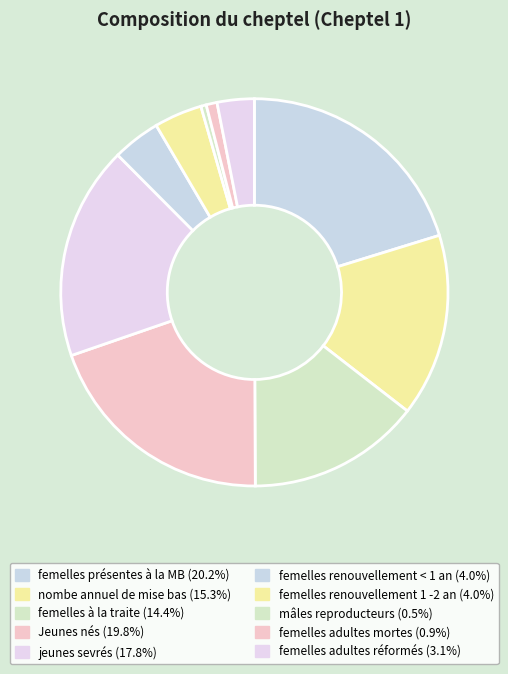

Is there a majority slice in this chart?

No